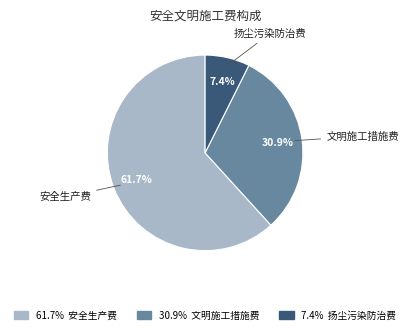

True or false: 扬尘污染防治费 accounts for 7% of the total.

True